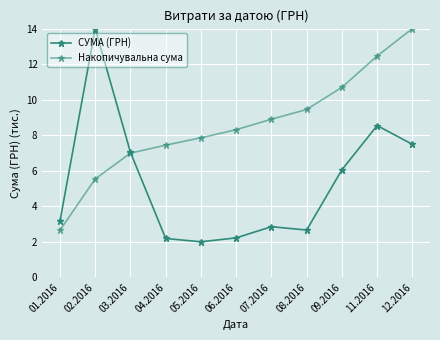

What is the difference between the highest and lowest values at 07.2016?

6.0